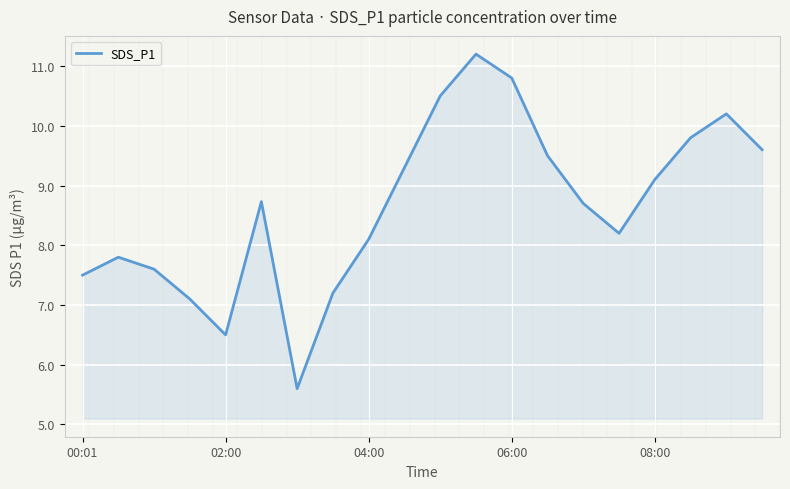

What is the sum of all values?

173.0